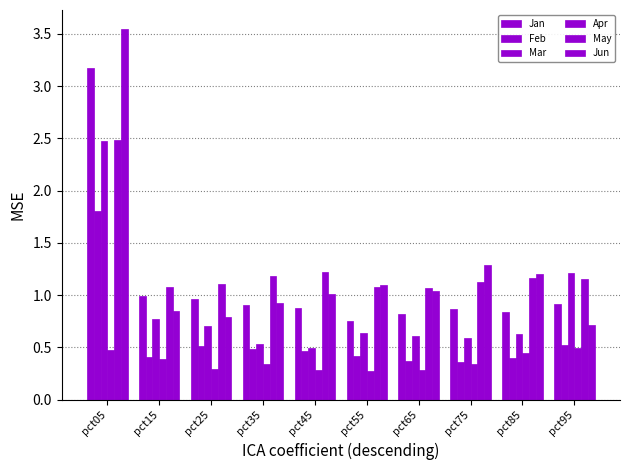

How many bars are there in each group?

6